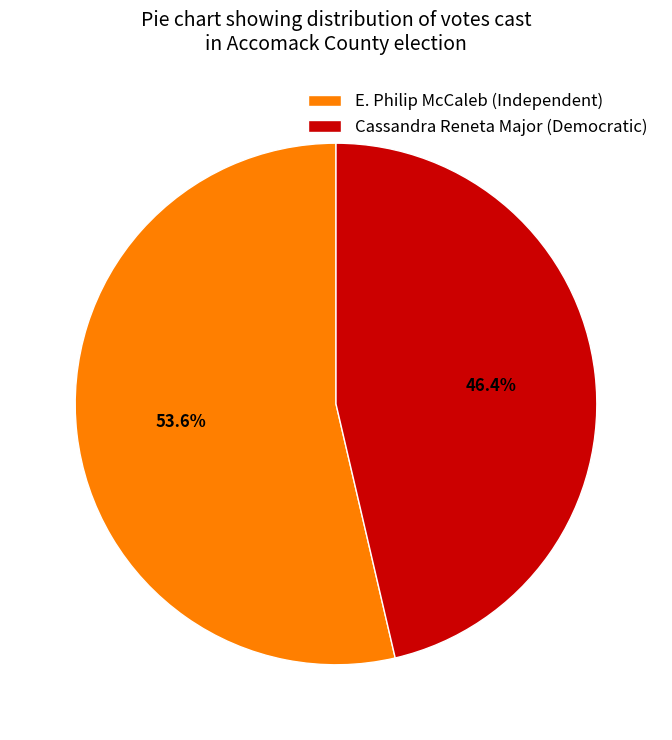

The Cassandra Reneta Major (Democratic) slice represents 46% of the pie. True or false?

True